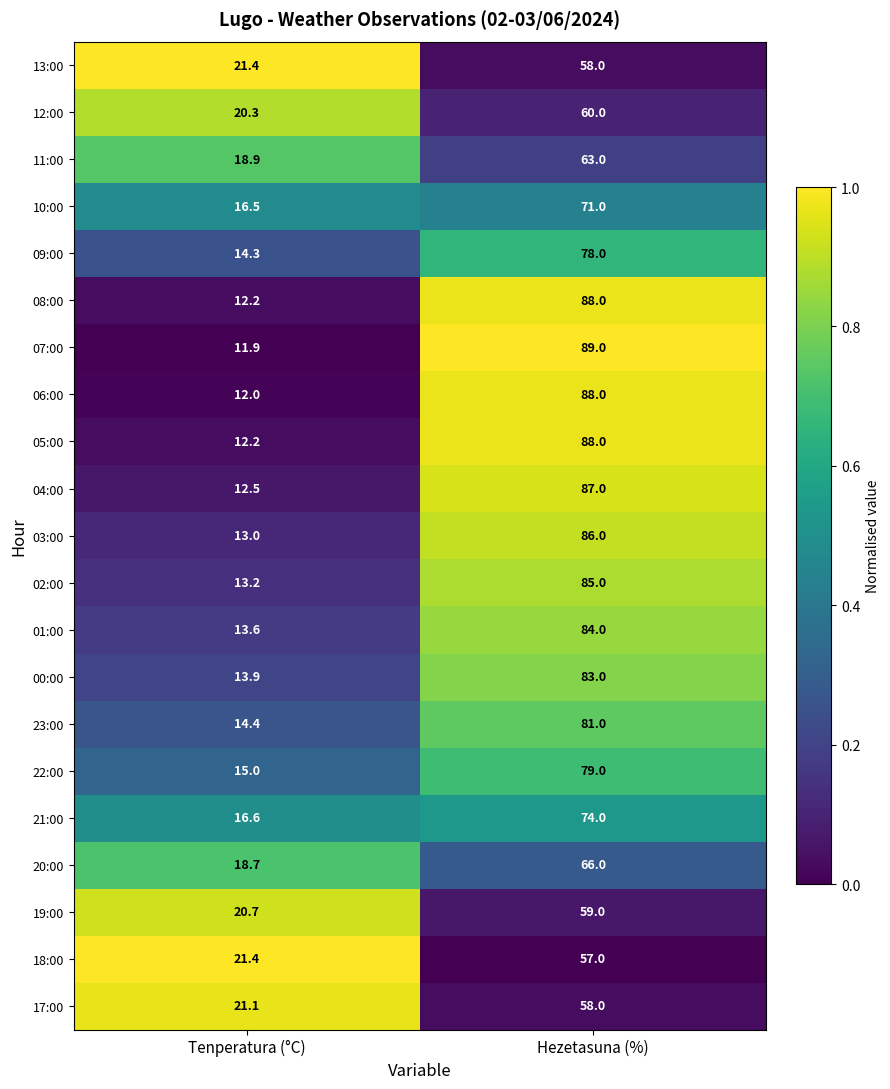

What is the smallest value displayed?

11.9